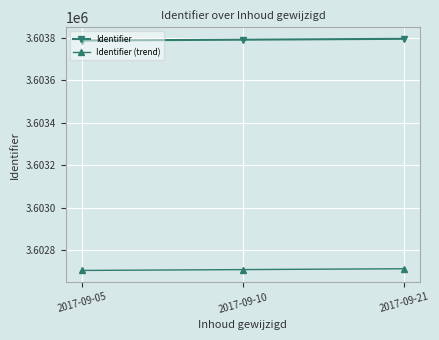

At which label does Identifier (trend) first exceed 3602708?

2017-09-10